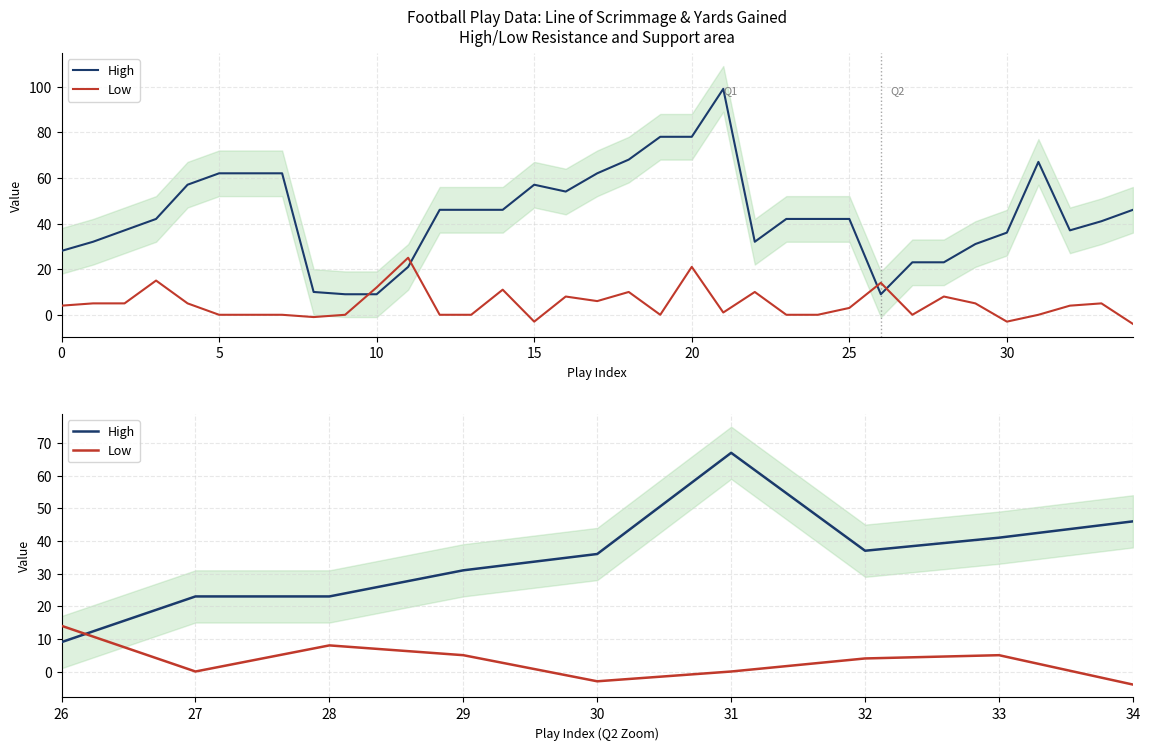

List the series in order of their overall mean, lowest first.

Low, High